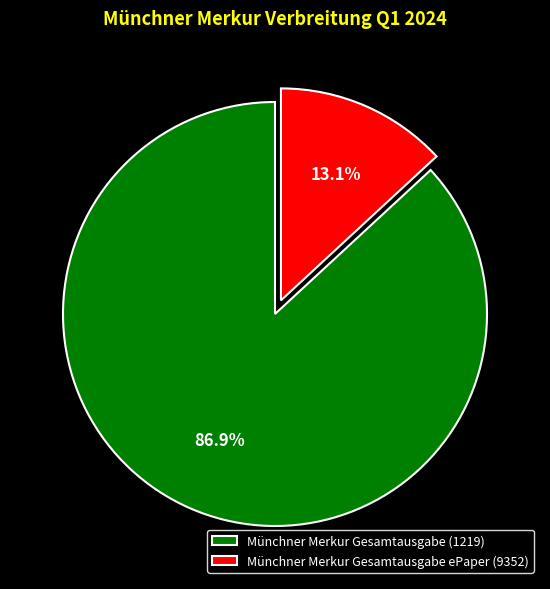

What percentage is NOT represented by Münchner Merkur Gesamtausgabe (1219)?

13.1%